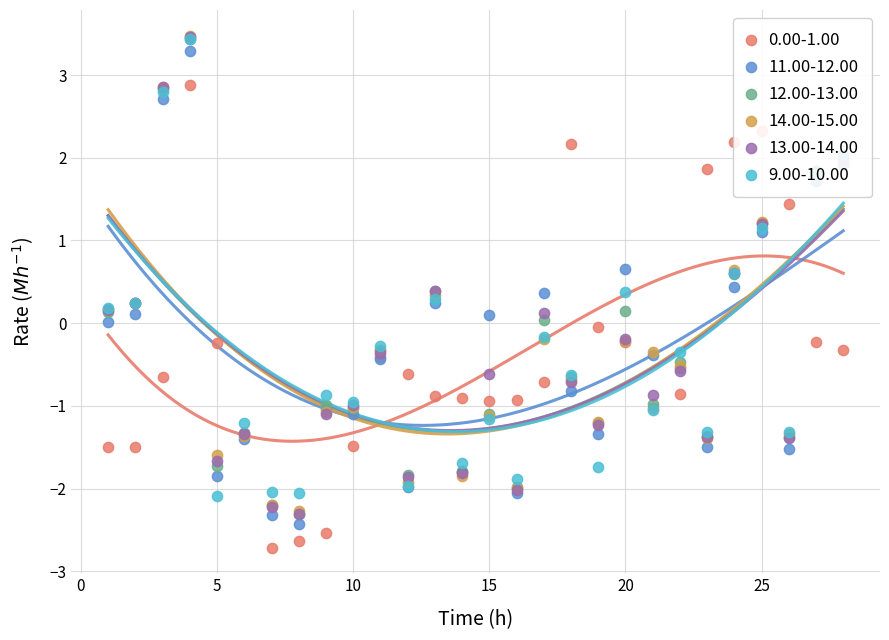

At how many categories does at least one series exceed 0?

15